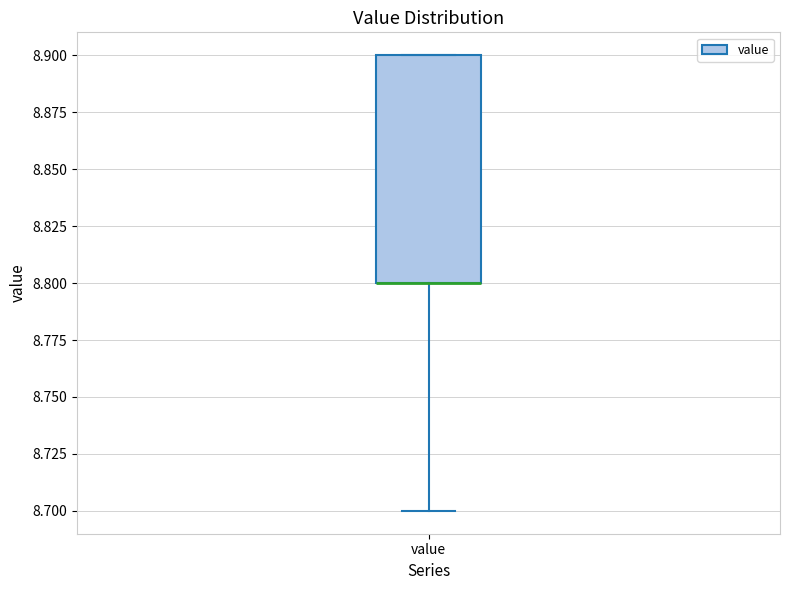

Read this box plot against the y-axis: the position of the median line, the range covered by the box, and the ends of both whiskers. The values are not printed on the chart, so give them approximately, as read against the axis.

median 8.8 (drawn on the box's lower edge), box 8.8 to 8.9, whiskers 8.7 to 8.9